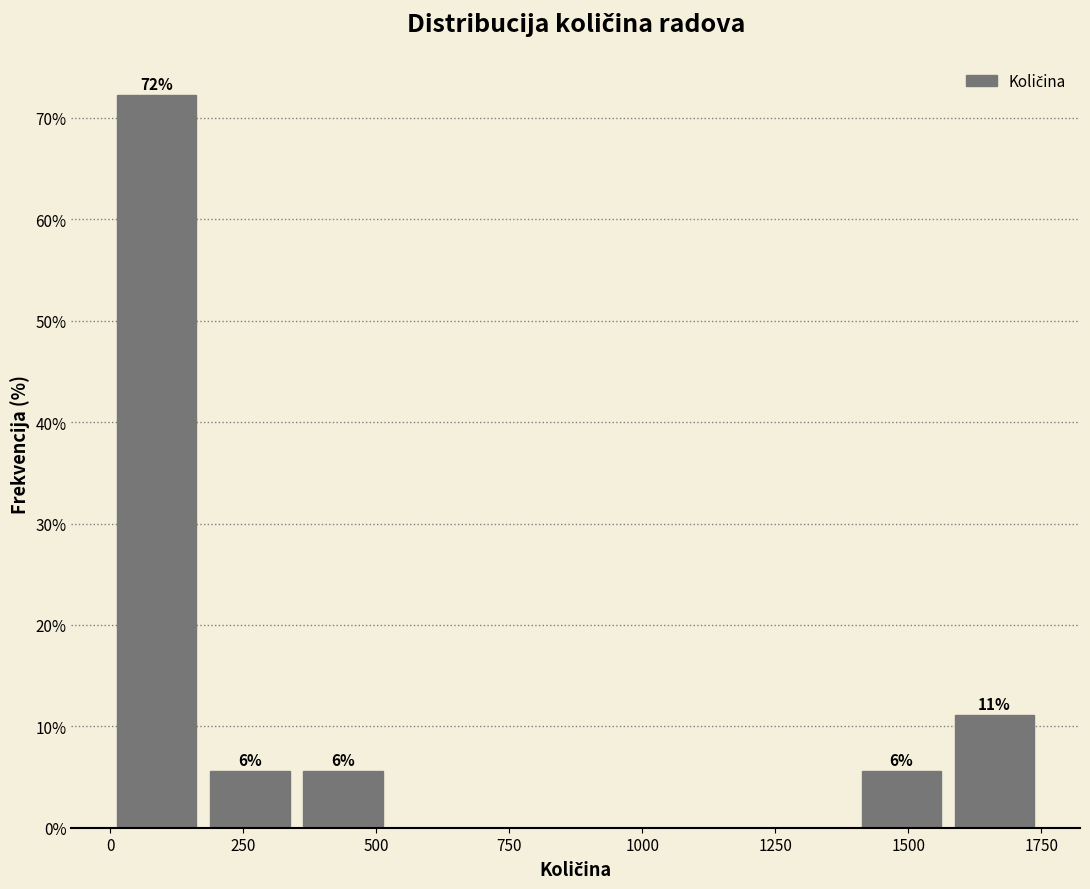

Read against the x-axis, roughly where is the centre of the tallest bar?

100